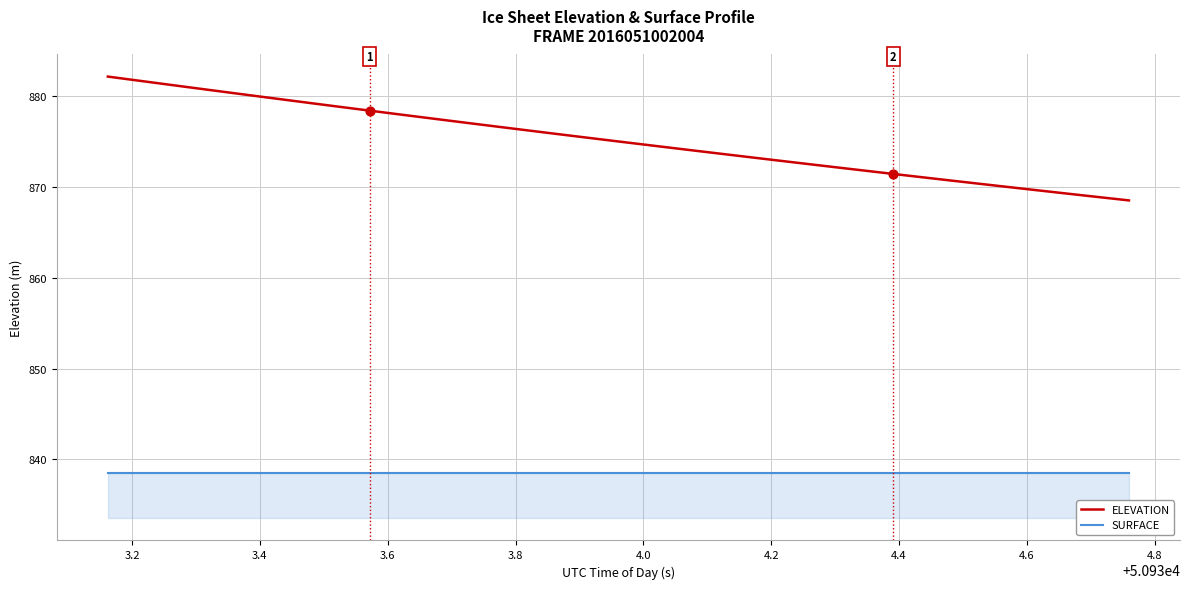

Which series has the widest spread of values?

ELEVATION